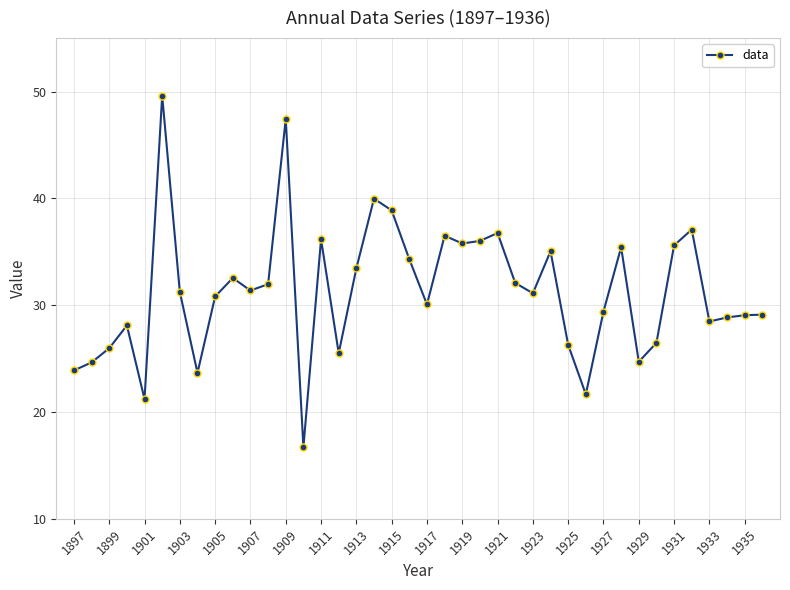

What is the value of the 6th point from the left?

49.6